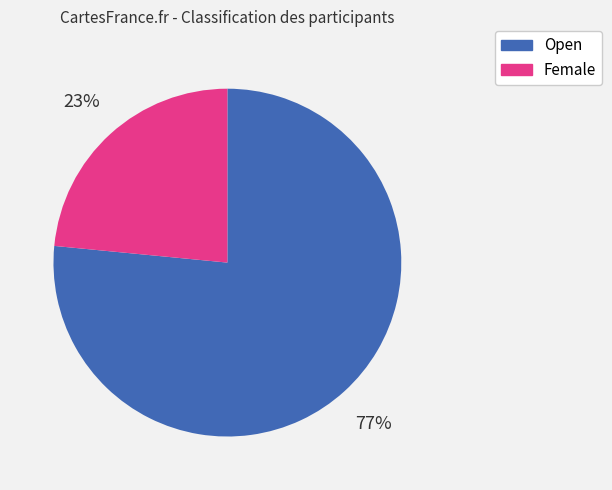

Between Open and Female, which is larger?

Open